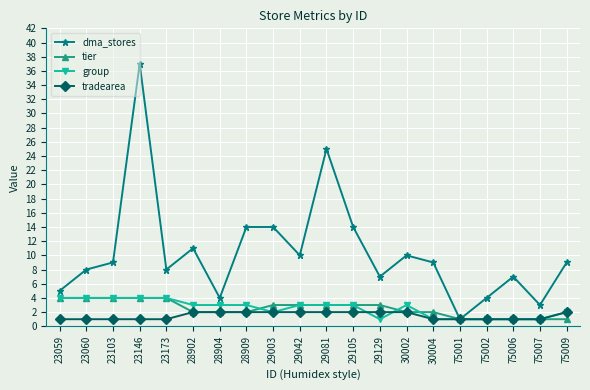

Read the tier value at 30004.

2